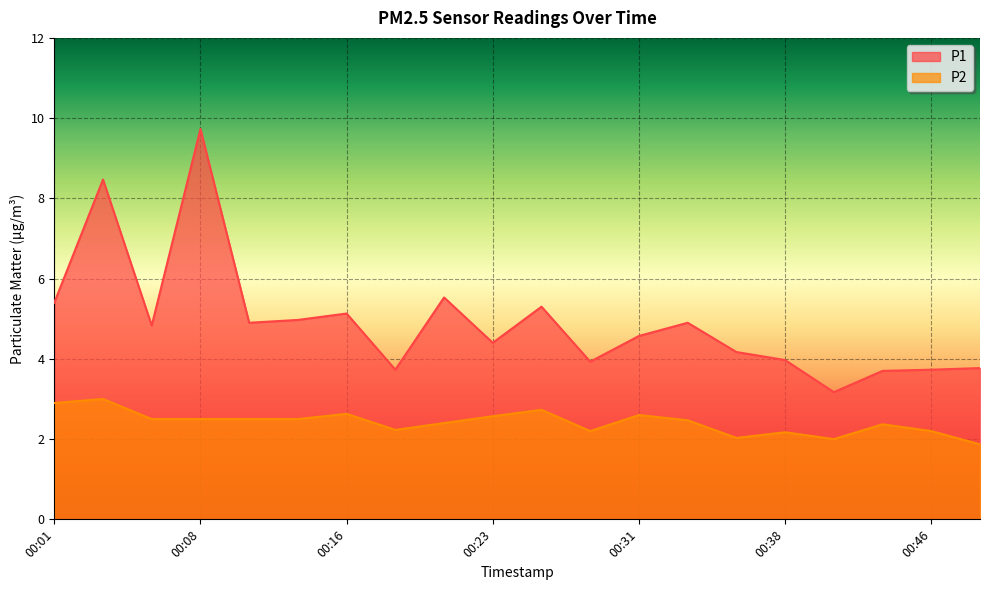

Which series has the largest total across all categories?

P1